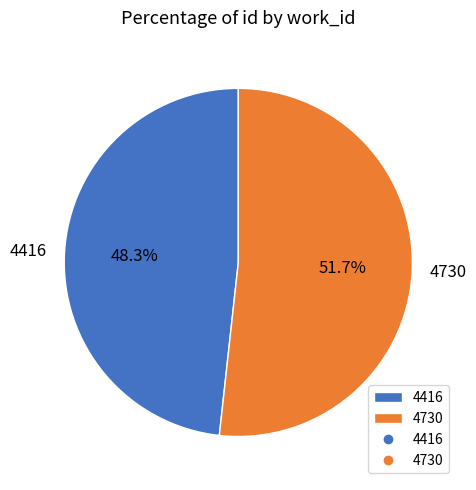

To the nearest percent, what is the combined percentage of 4730 and 4416?

100%